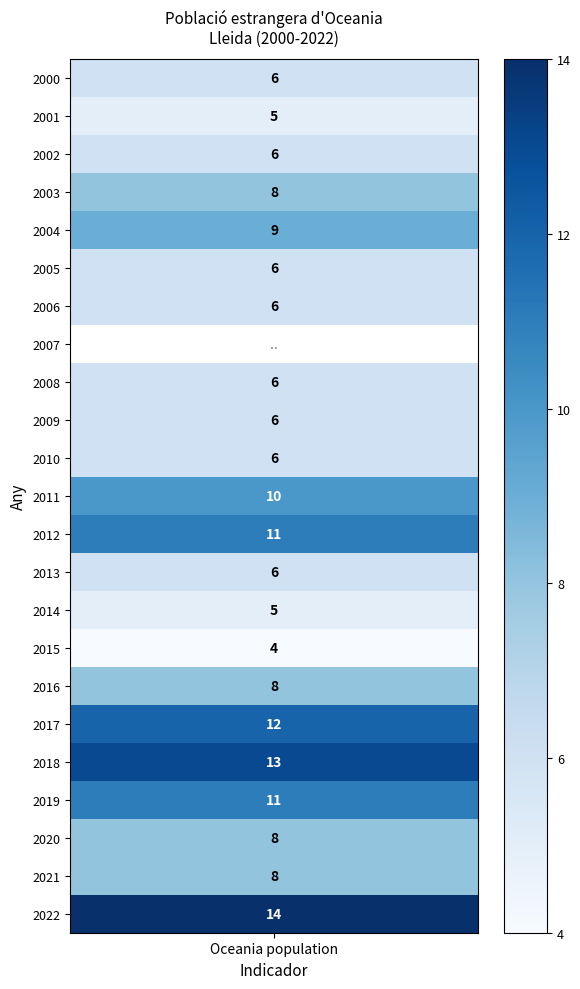

How many data points in 2018 are above 0?

1